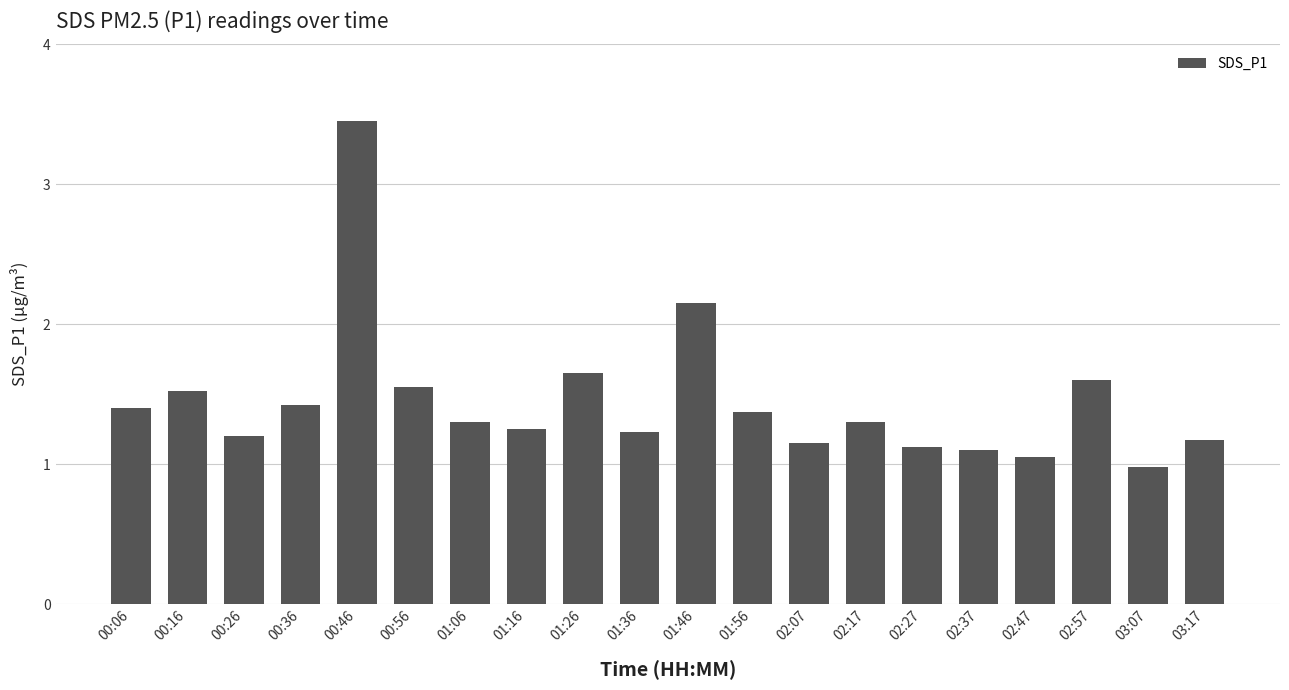

What position from the left is 01:56?

12